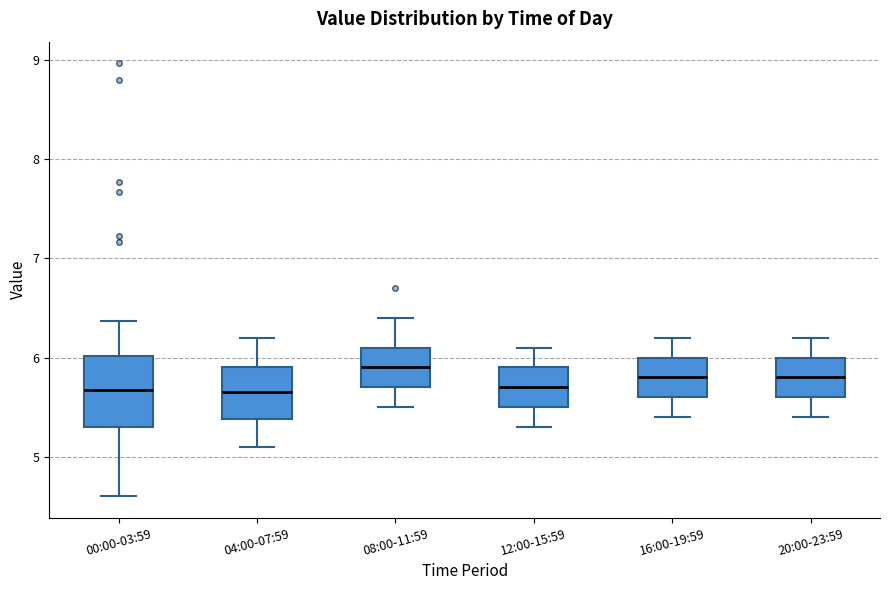

Comparing the boxes themselves (not the whiskers), which one is the tallest?

00:00-03:59